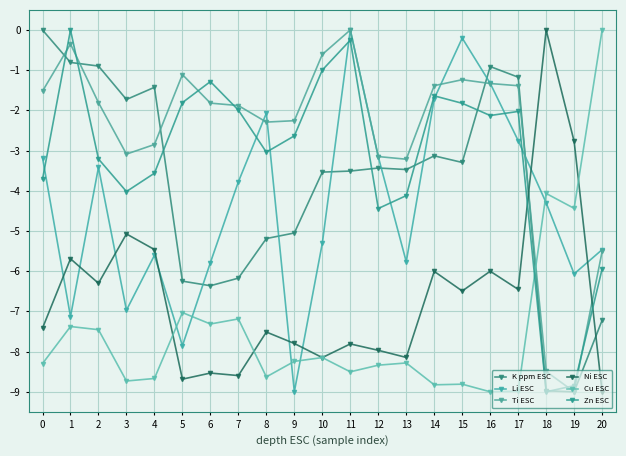

How many data points does each series have?

21